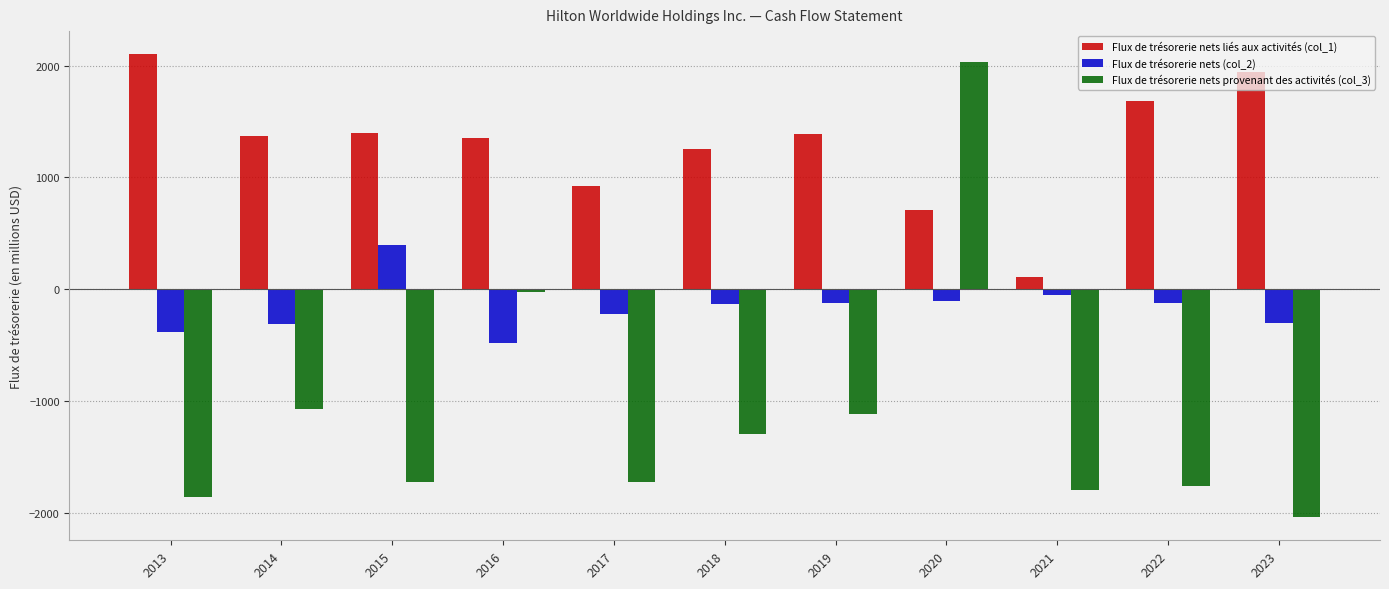

What is the sum of all Flux de trésorerie nets provenant des activités (col_3) values?

-12389